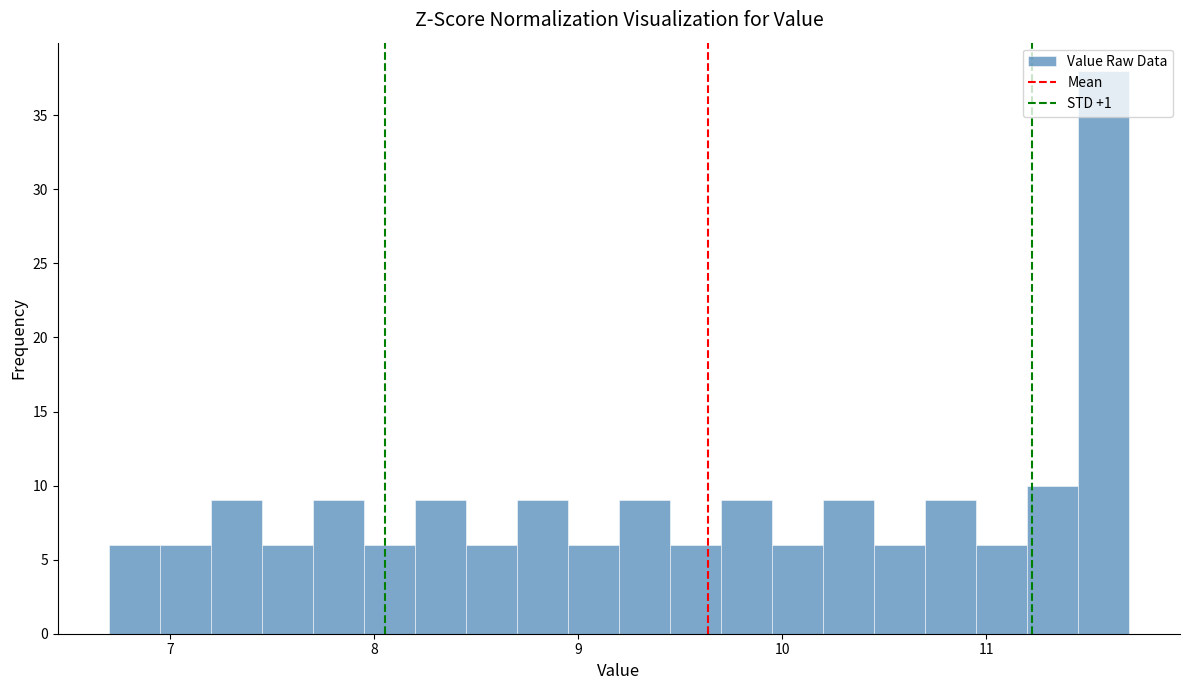

Around what value on the x-axis is the tallest bar? Give the approximate position of its centre, as read against the axis.

11.6